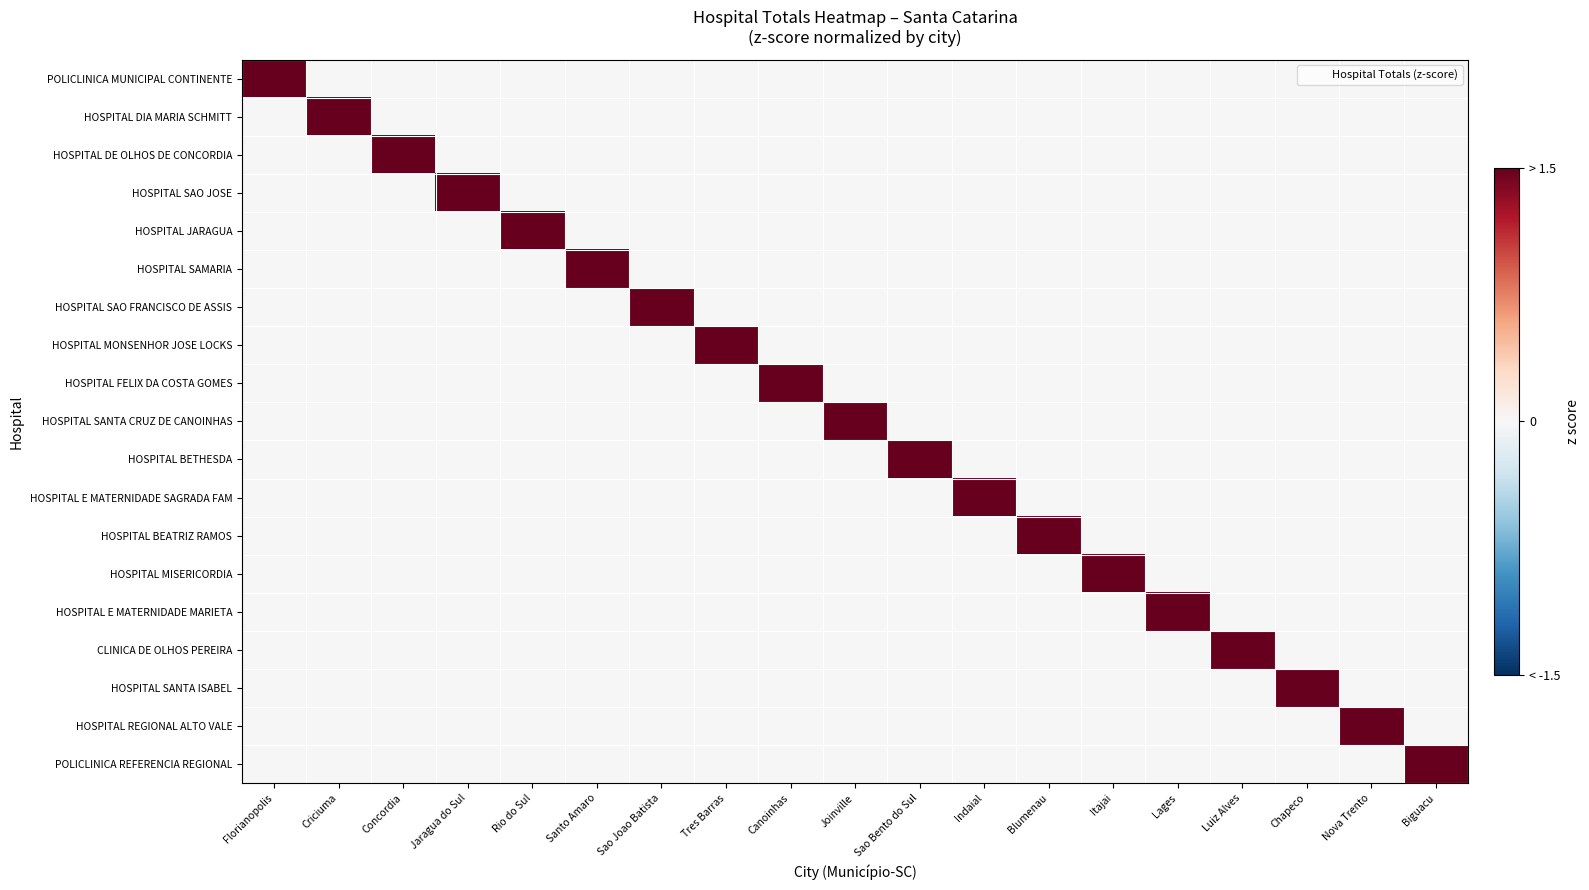

What is the difference between the highest and lowest values at Joinville?

25089.4